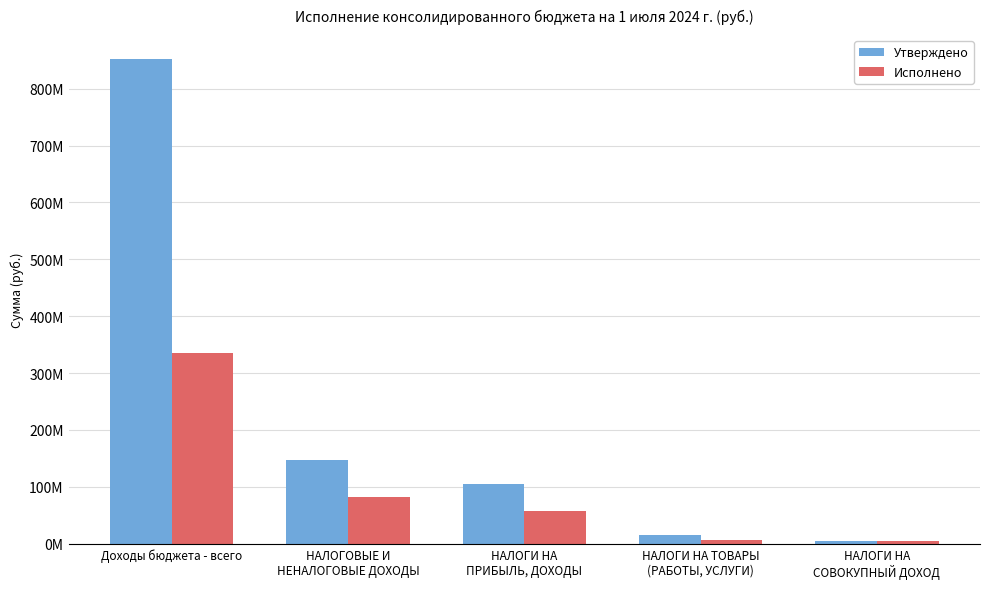

List the series in order of their peak value, highest first.

Утверждено, Исполнено